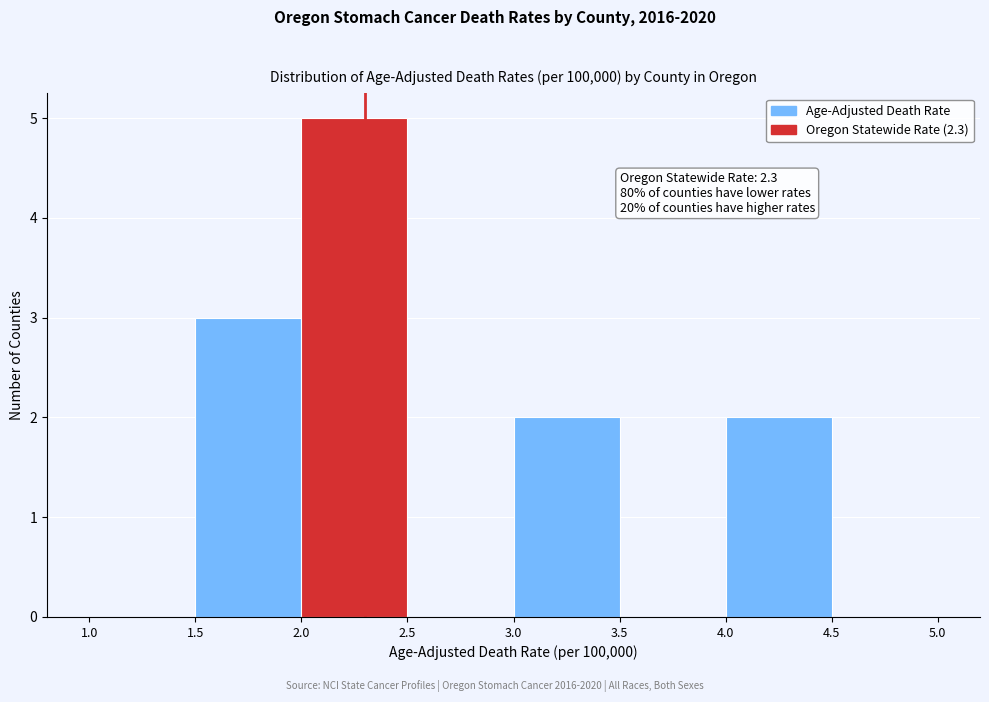

Which range on the x-axis has the tallest bar?

2.0 to 2.5